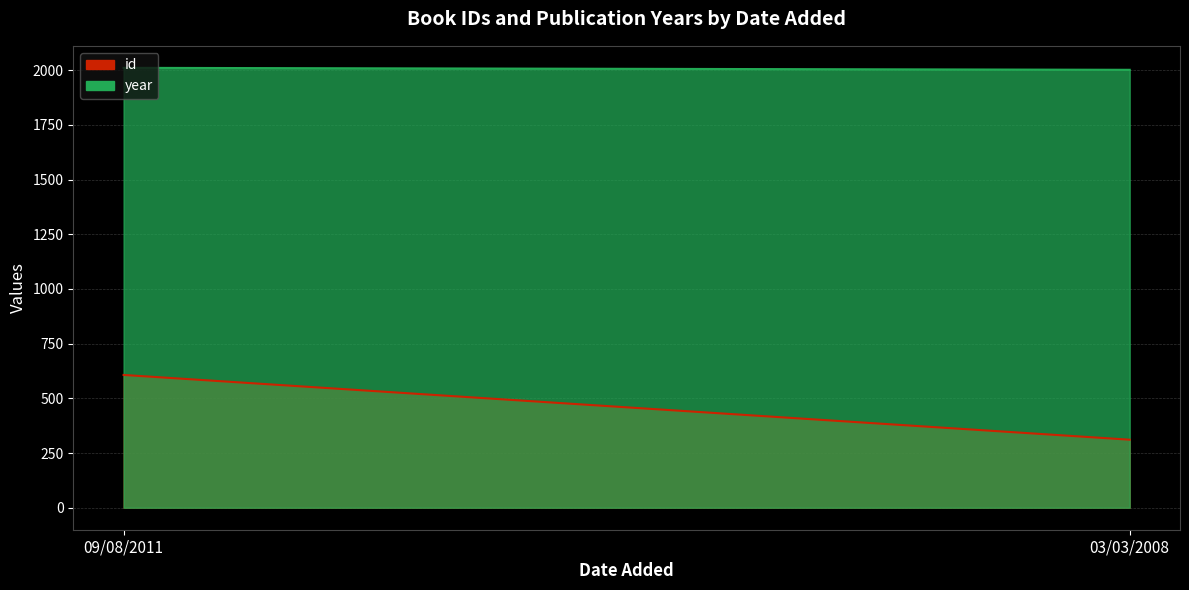

Which series has the widest spread of values?

id